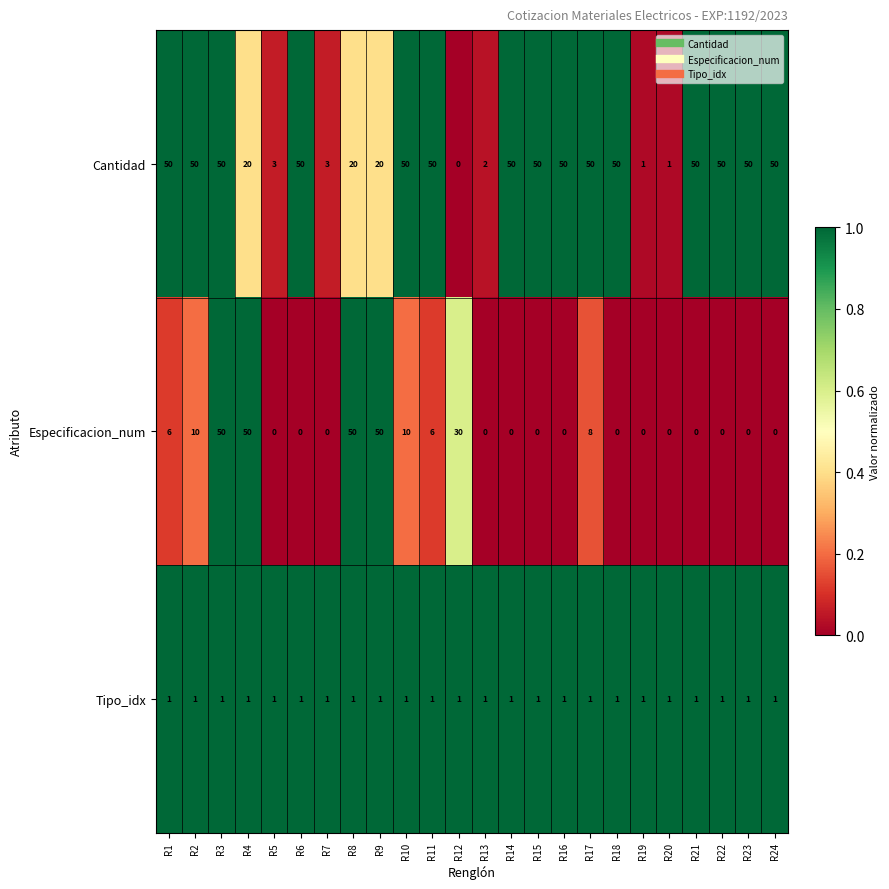

What is the difference between the maximum and second lowest values in the Especificacion_num series?

50